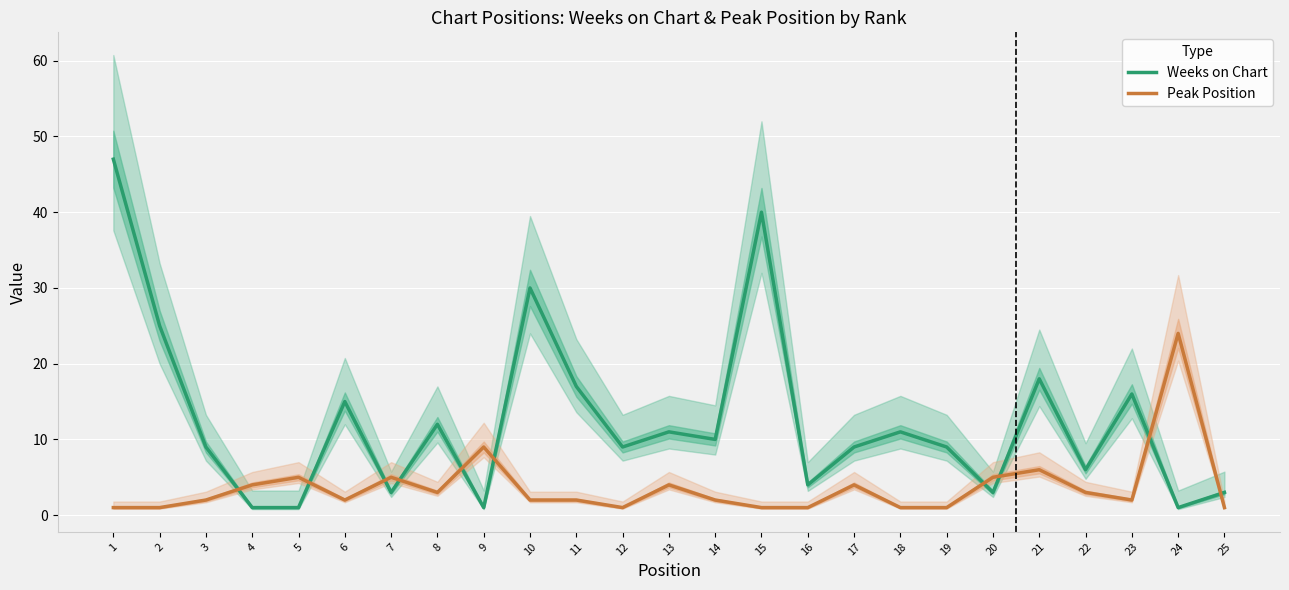

Which series has the largest total across all categories?

Weeks on Chart